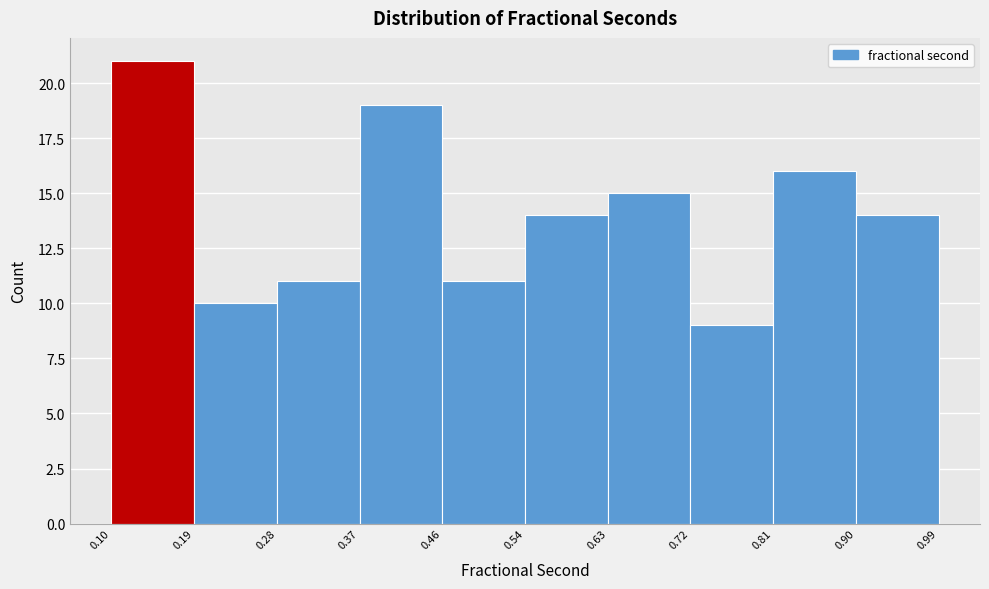

What is the height of the bar covering 0.19 to 0.28 on the x-axis? The values are not printed on the chart, so give them approximately, as read against the axis.

10